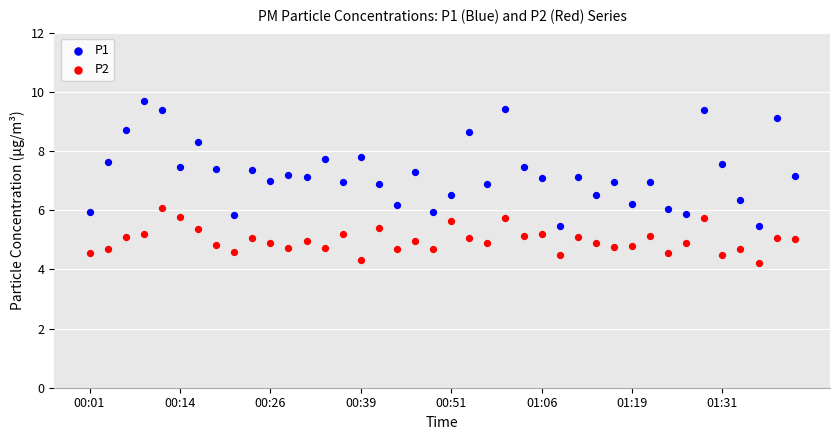

Which series has the widest spread of Y values?

P1